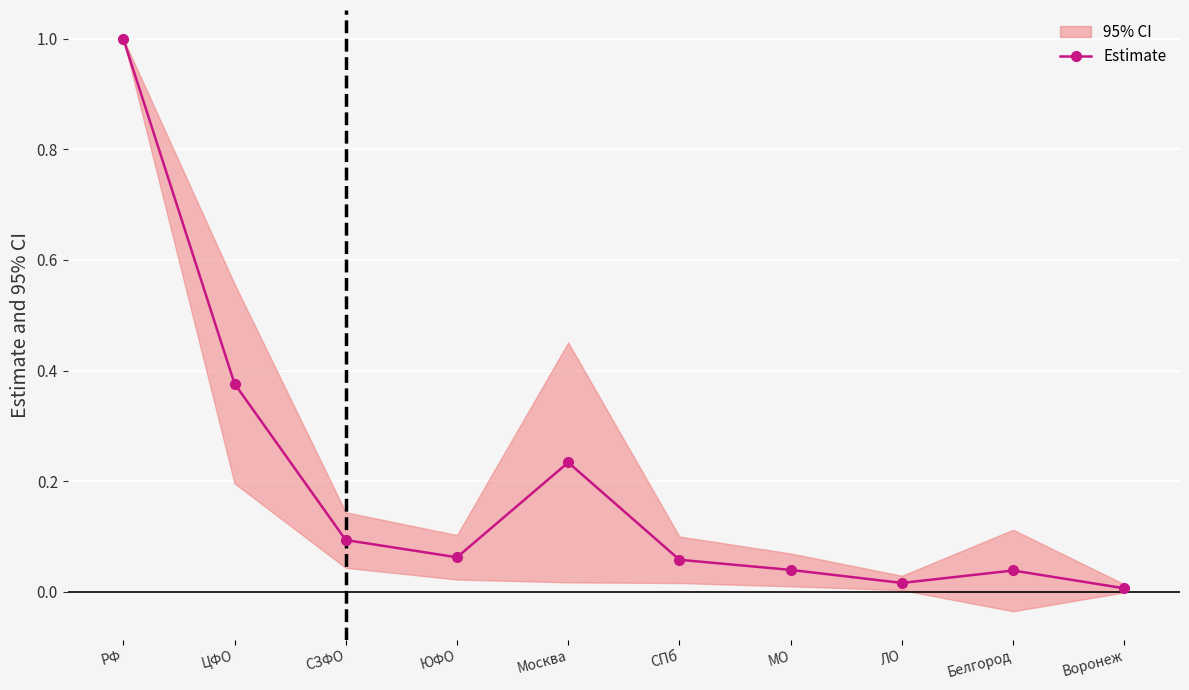

The value at СЗФО is 0.2. True or false?

False